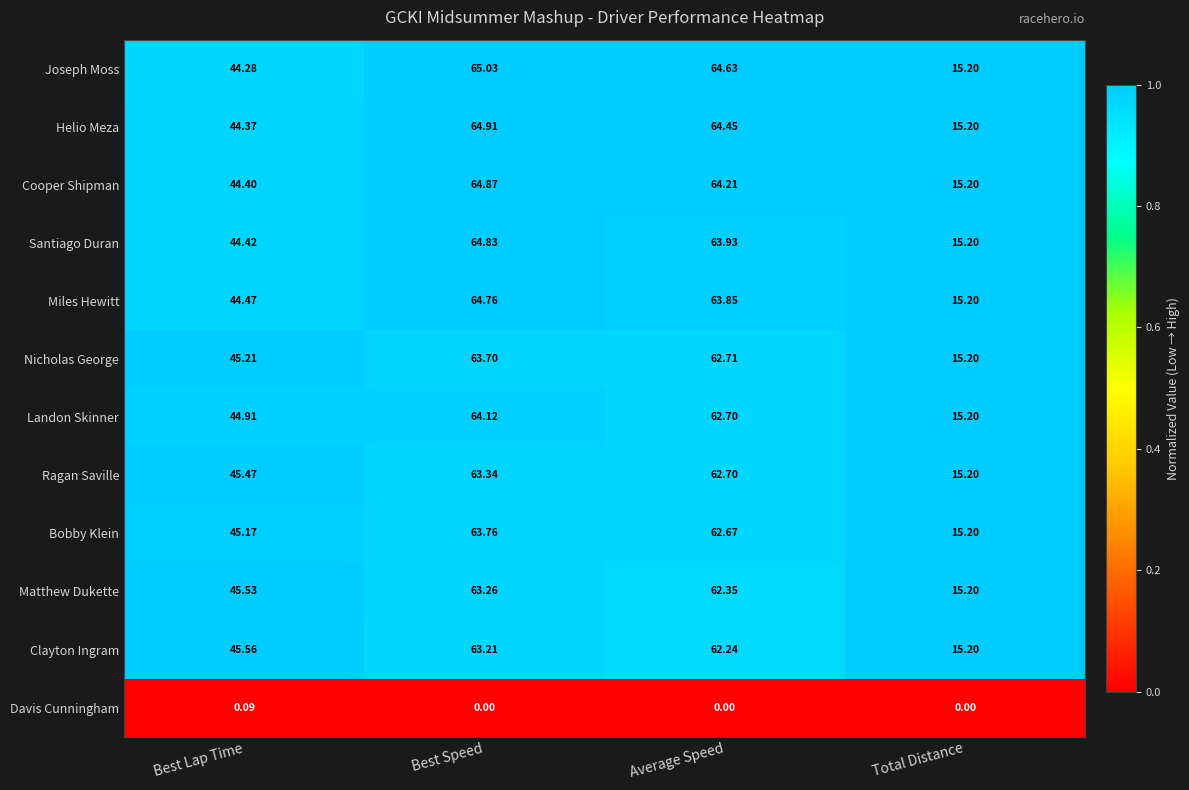

Which series has the largest total across all categories?

Joseph Moss